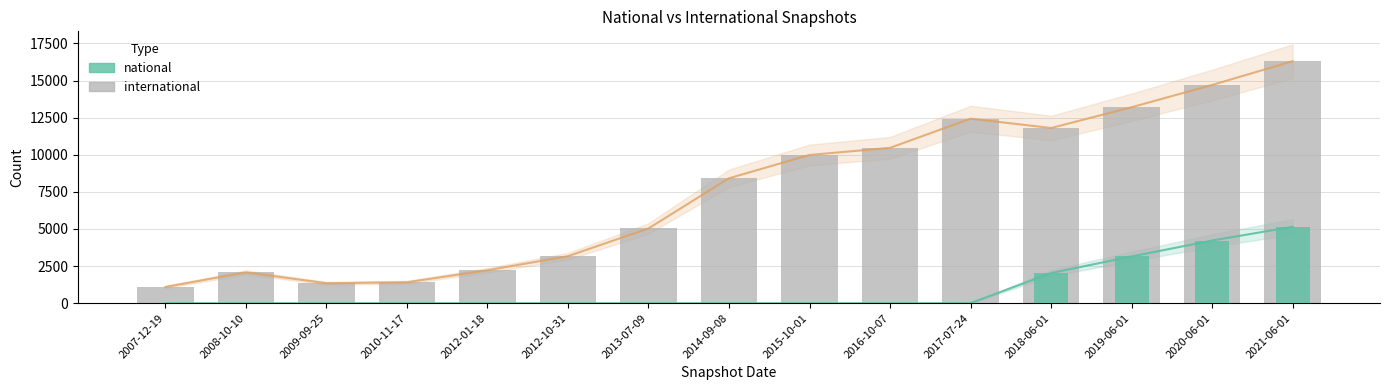

Reading left to right, list all the values displayed in this chart.

international: 1092	2075	1343	1409	2216	3165	5035	8416	9985	10464	12430	11800	13200	14700	16300
national: 0	0	0	0	0	0	0	0	0	0	0	2030	3148	4220	5145